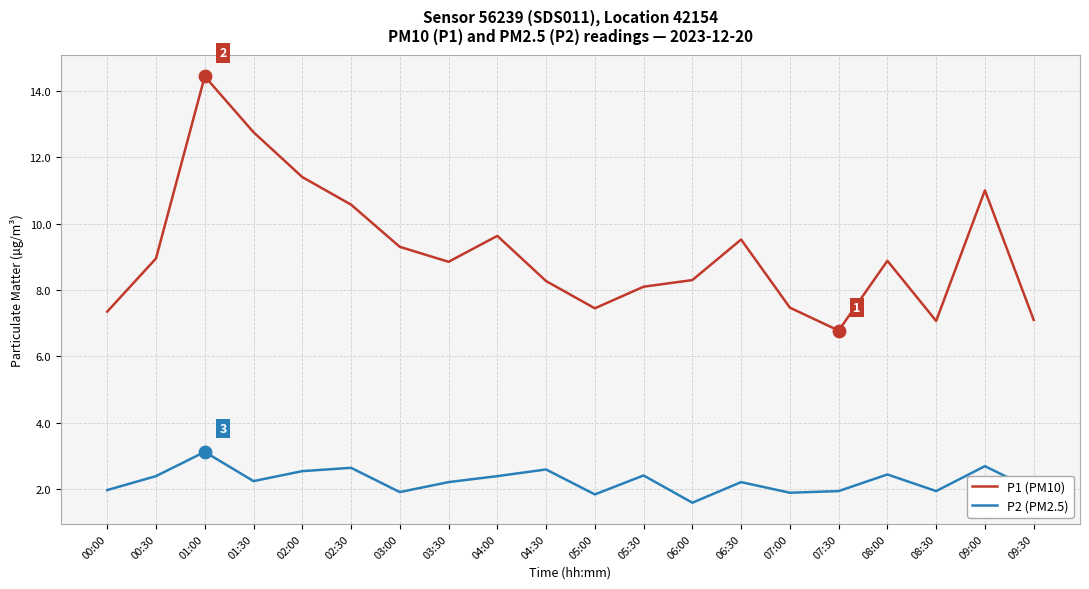

At which category is the sum across all series the highest?

01:00